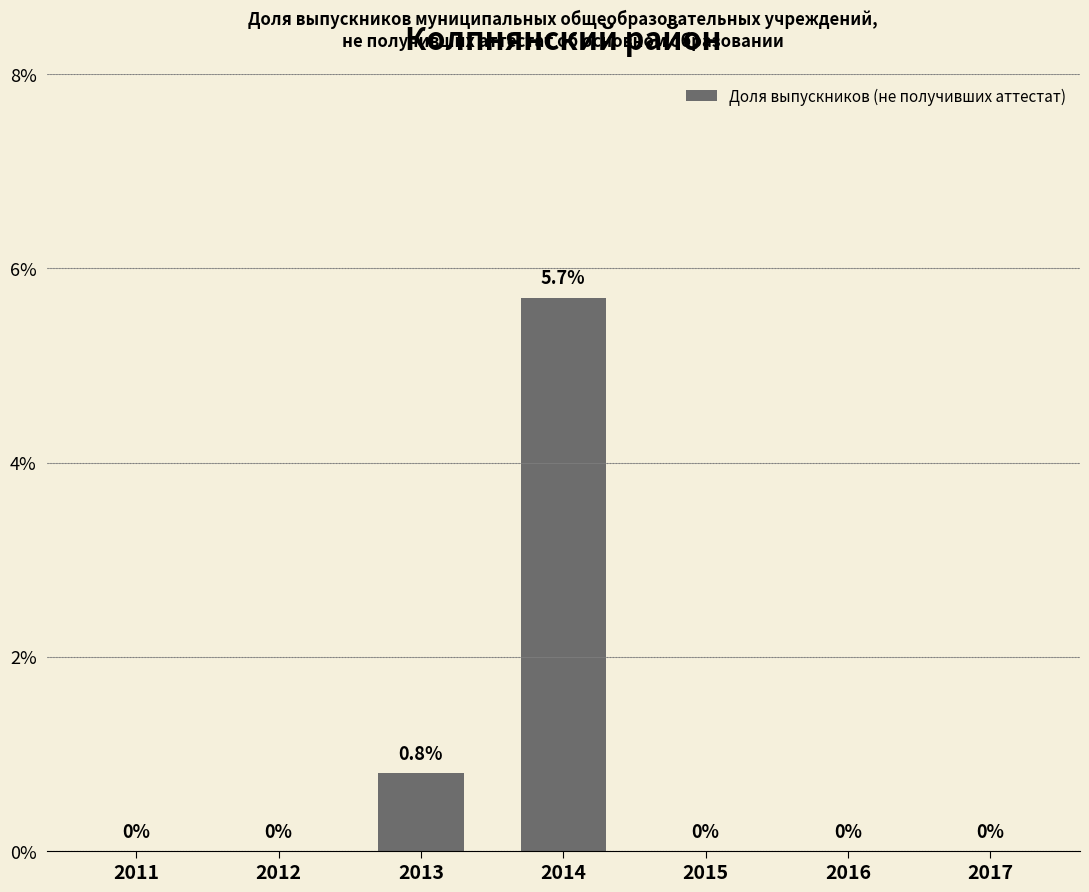

How many data points does each series have?

7